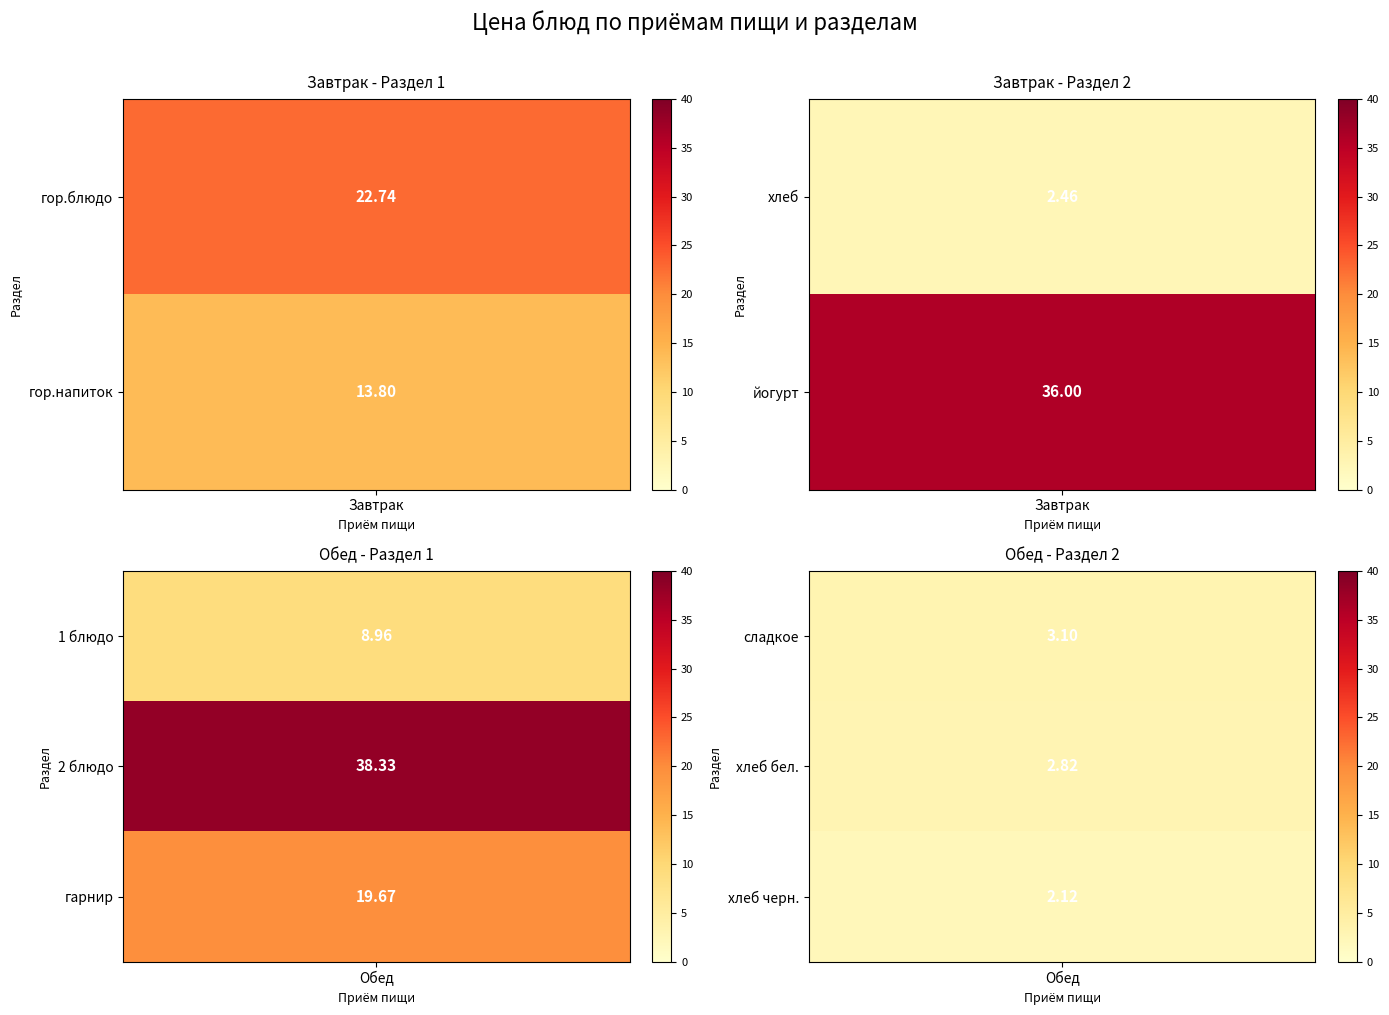

Rank the series by their average value, from lowest to highest.

Обед, Завтрак